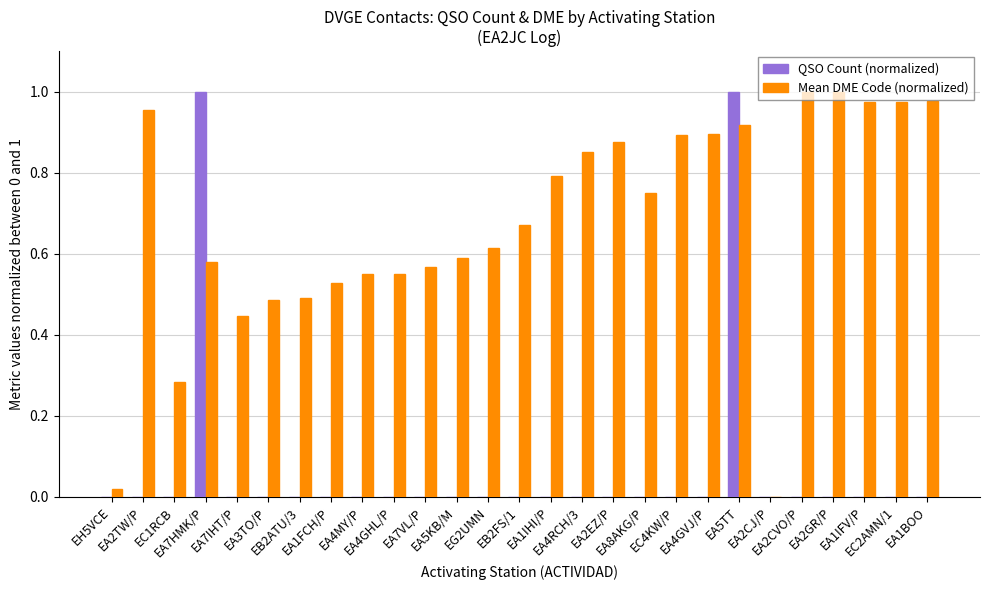

True or false: Mean DME Code (normalized) has a value of 0.2 at EA2TW/P.

False